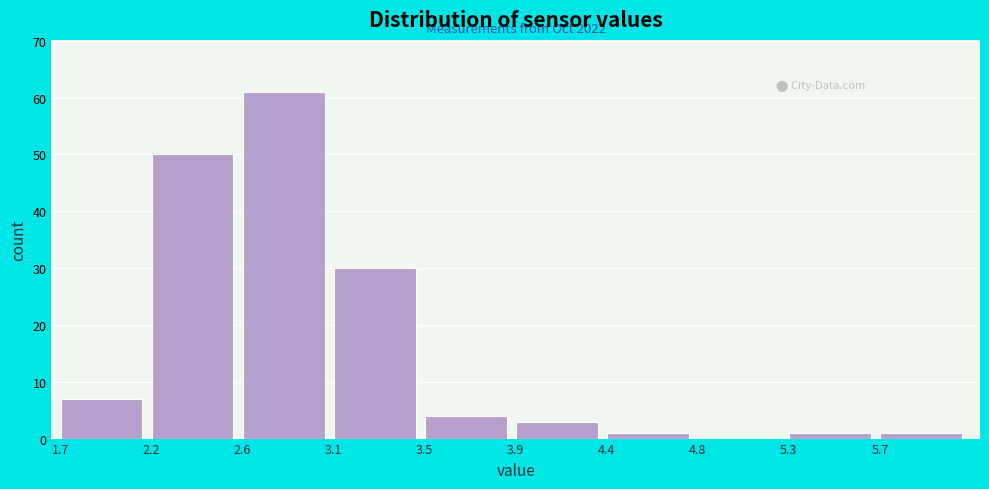

Over which range of the x-axis is the bar tallest?

2.60 to 3.05